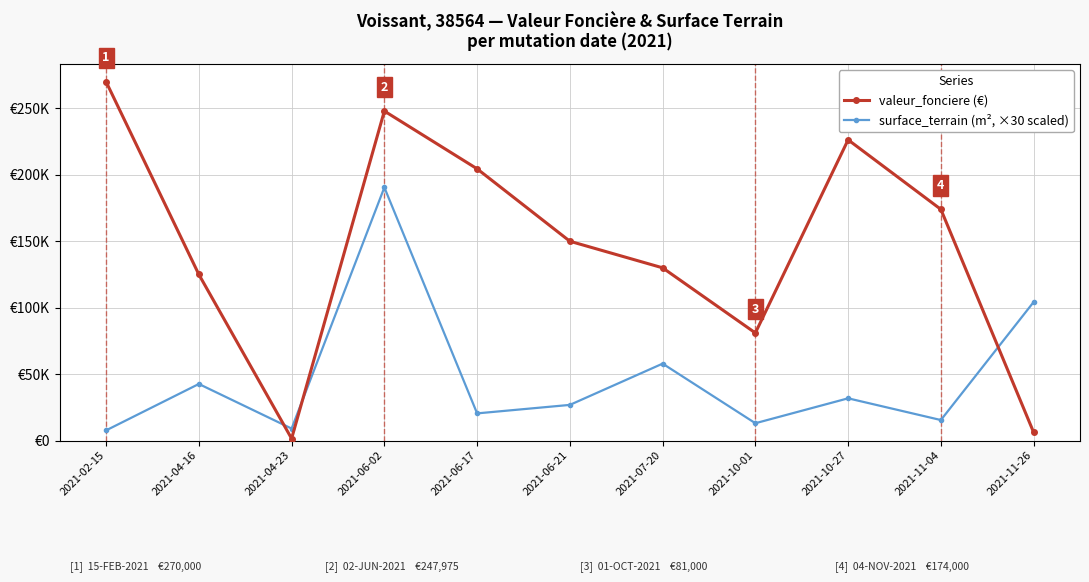

At which category is the sum across all series the highest?

2021-06-02